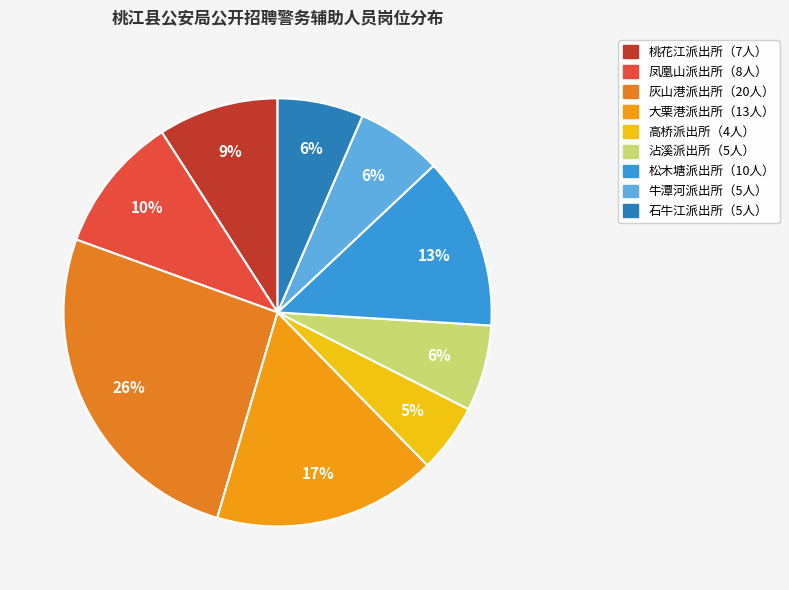

How many slices are in this pie chart?

9